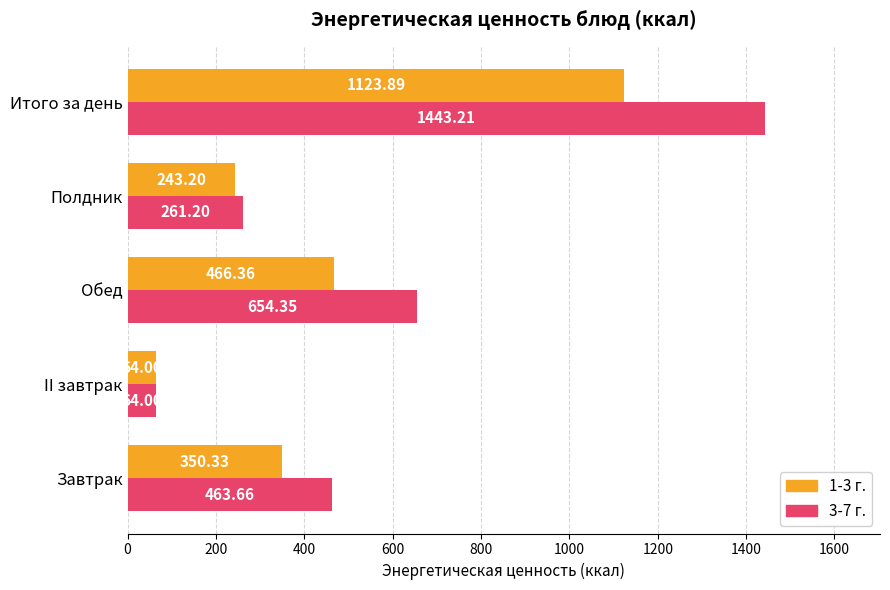

Which label corresponds to the smallest value in the chart?

II завтрак